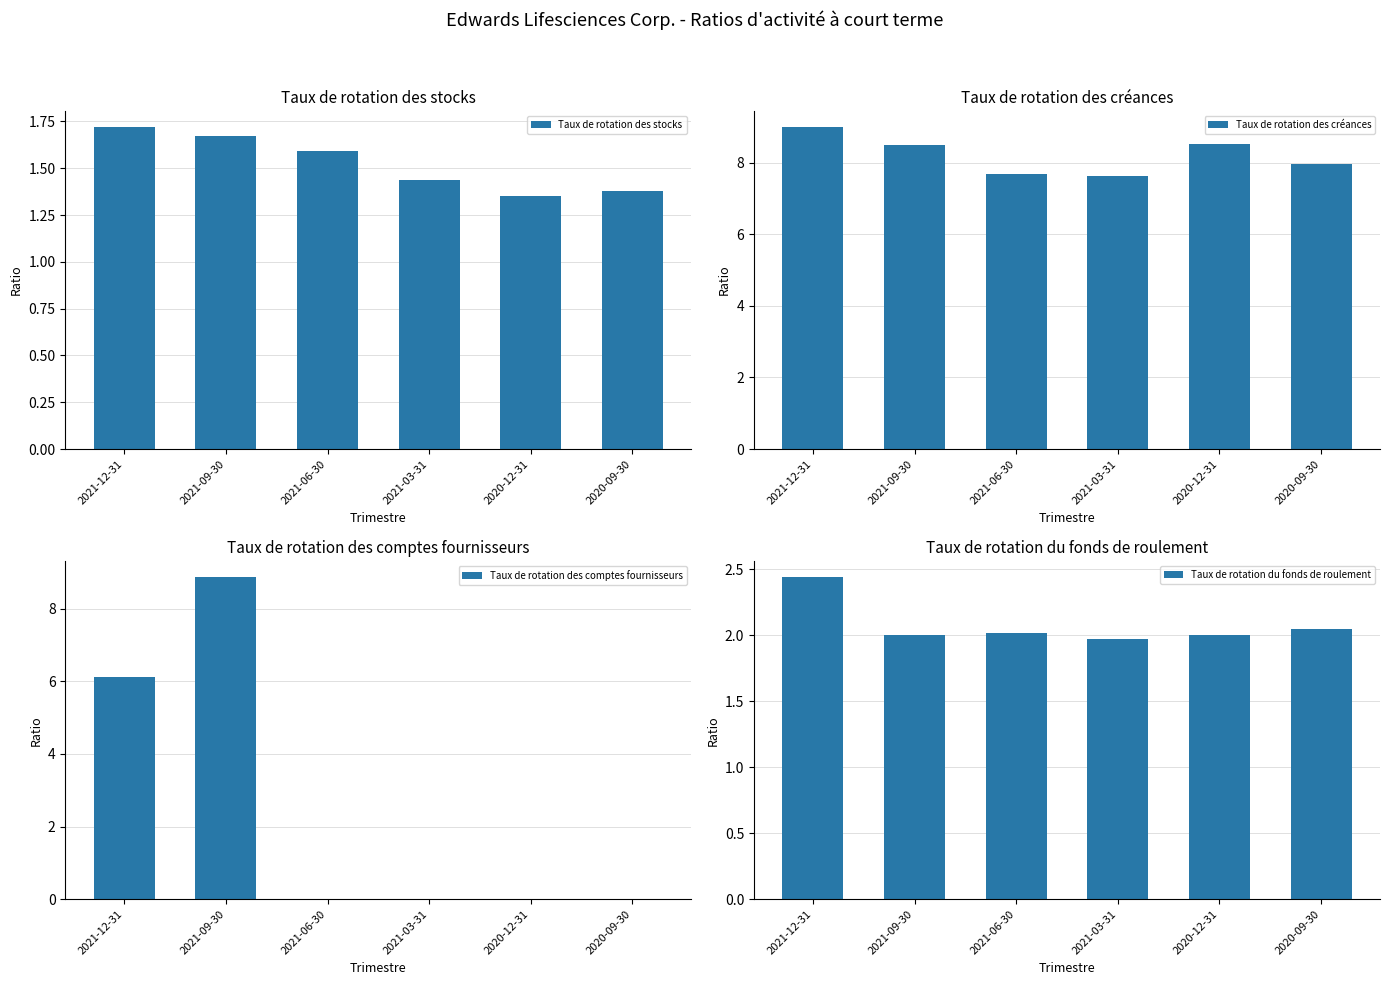

What is the maximum value shown in the chart?

9.0